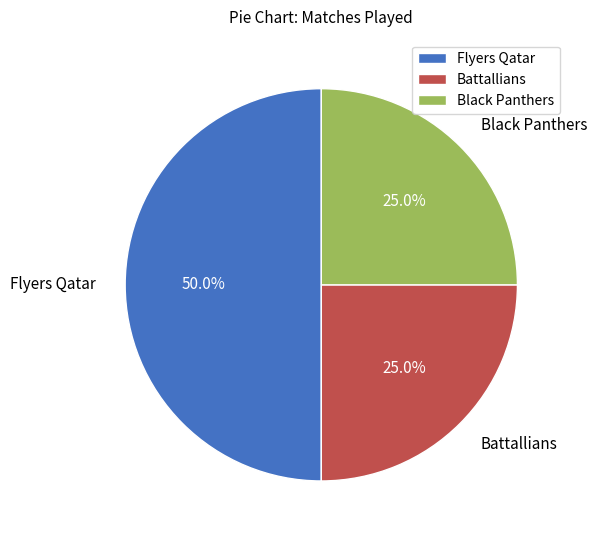

Is it true that Battallians is 13% of the pie?

False